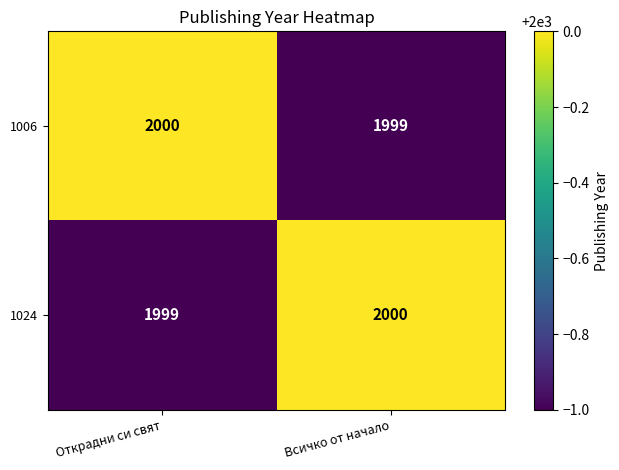

What is the total value across all series at Всичко от начало?

3999